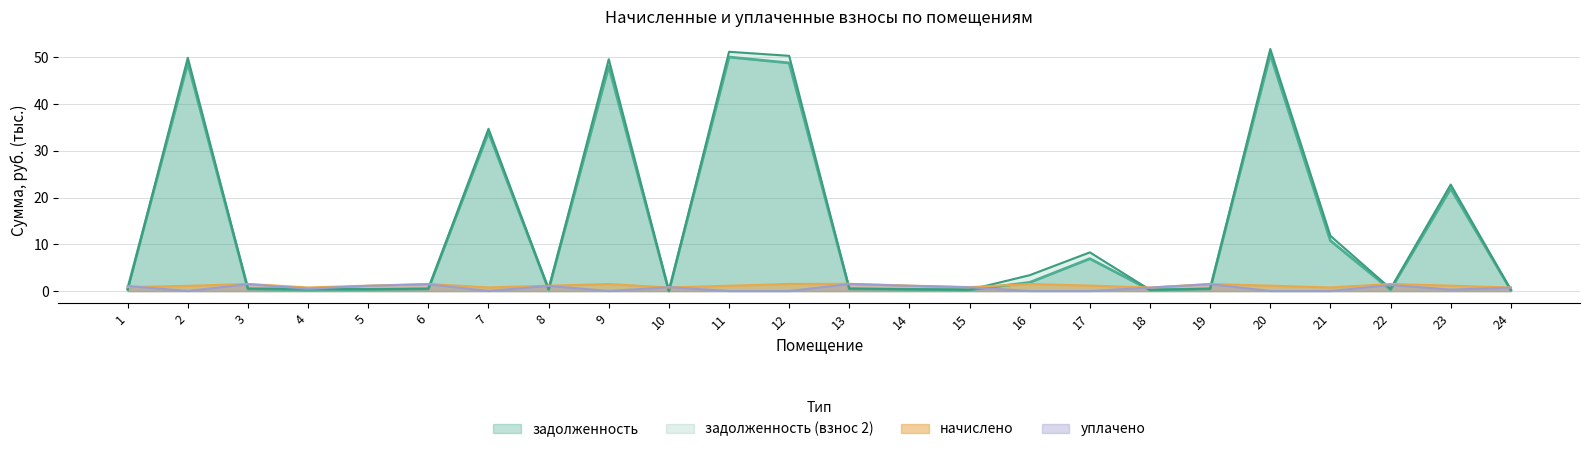

What is the difference between the second highest and minimum values in the начислено series?

0.8